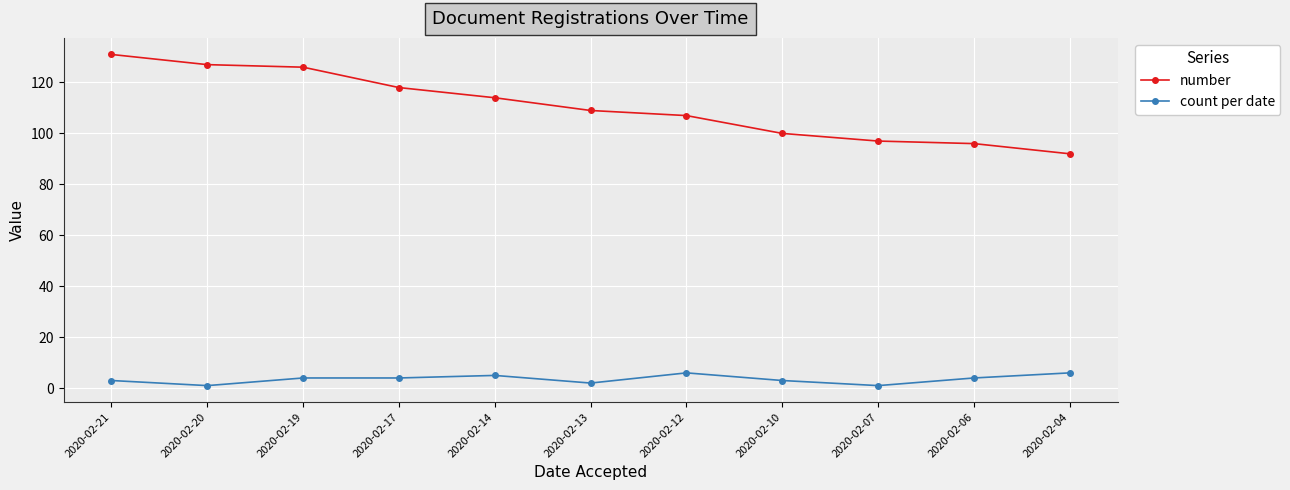

True or false: number and count per date cross at least once.

False